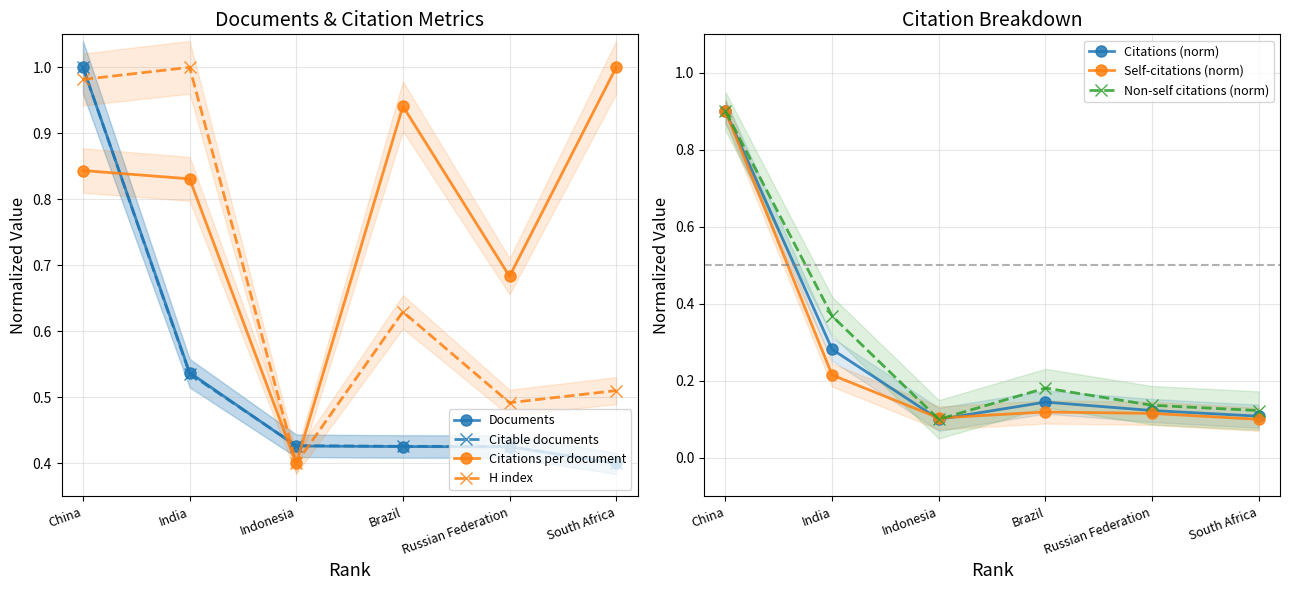

Which series has the largest range (max minus min)?

Citations